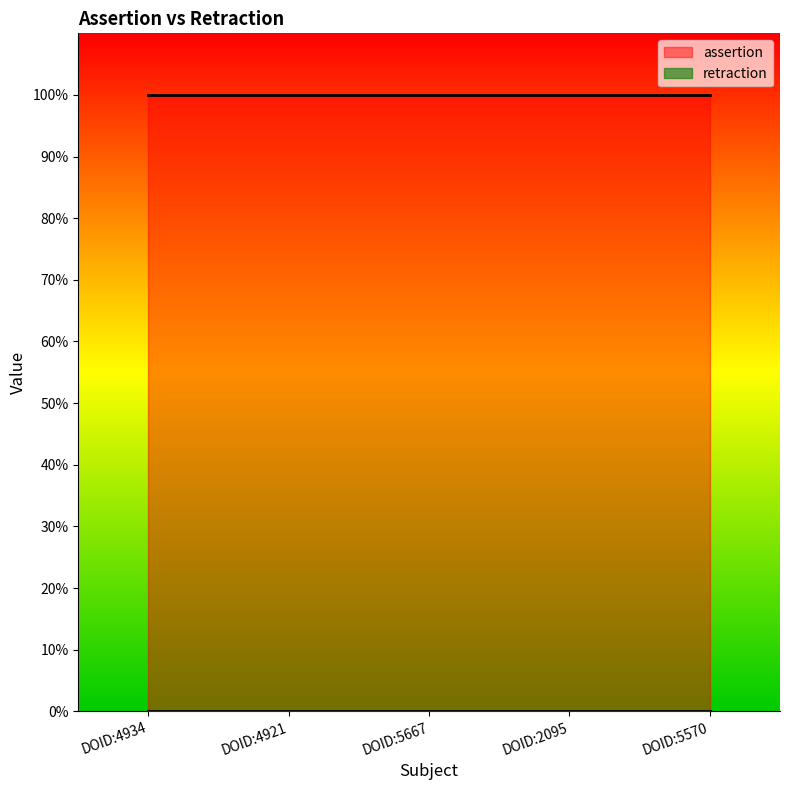

True or false: assertion and retraction cross at least once.

False